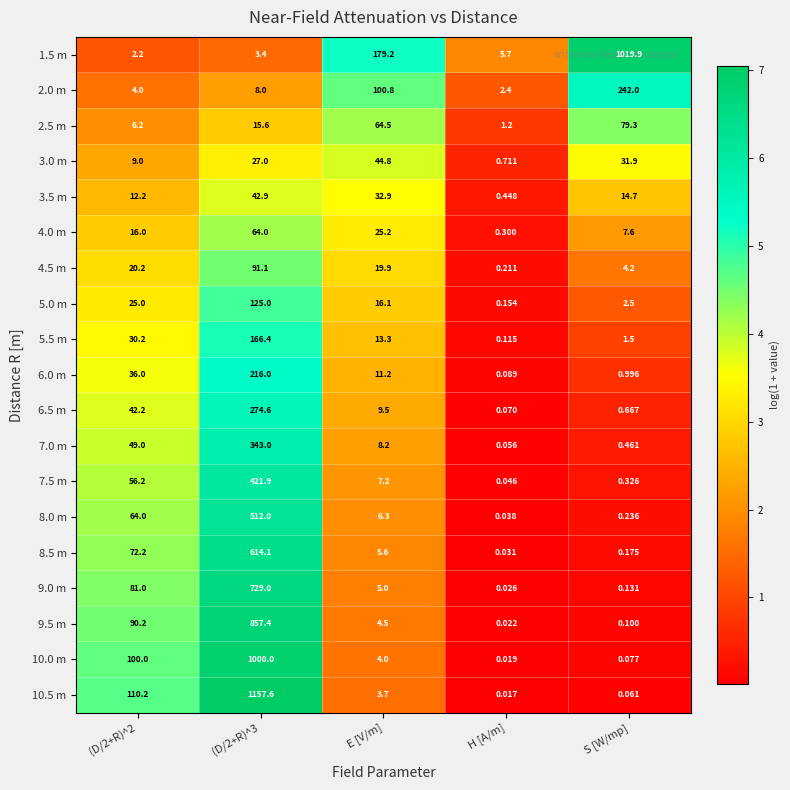

Which label corresponds to the smallest value in the chart?

H [A/m]